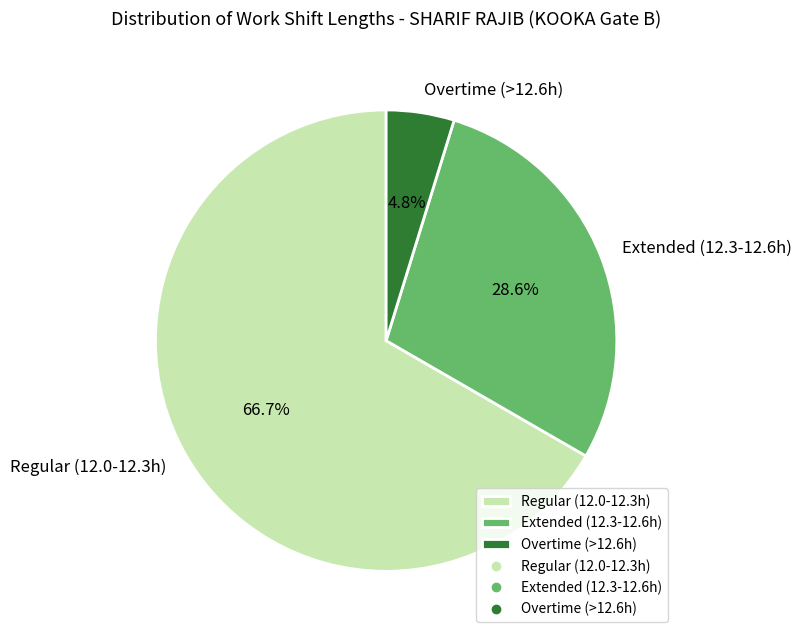

Which has a higher value, Overtime (>12.6h) or Regular (12.0-12.3h)?

Regular (12.0-12.3h)